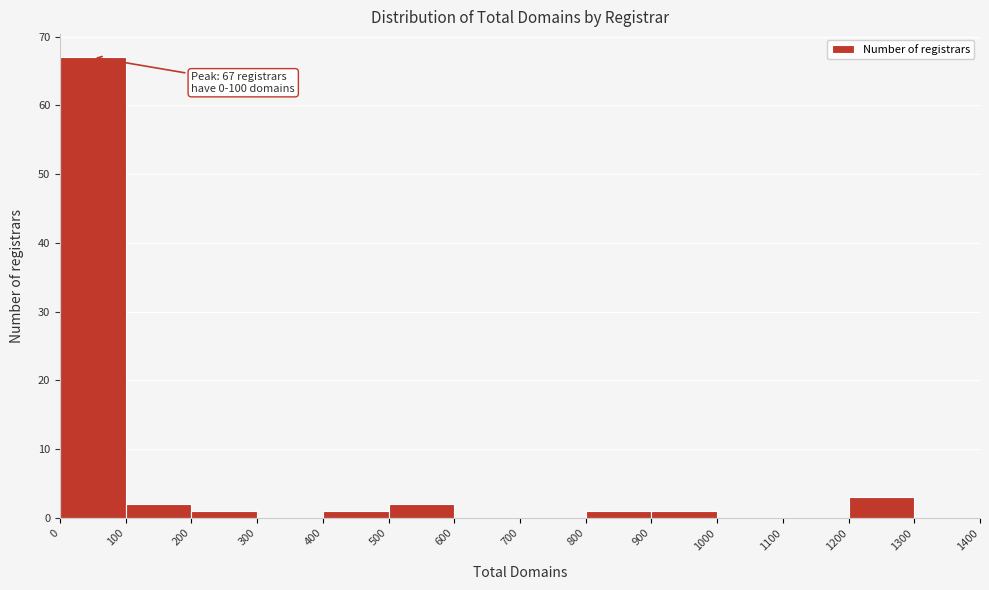

Over which range of the x-axis is the bar tallest?

0 to 100